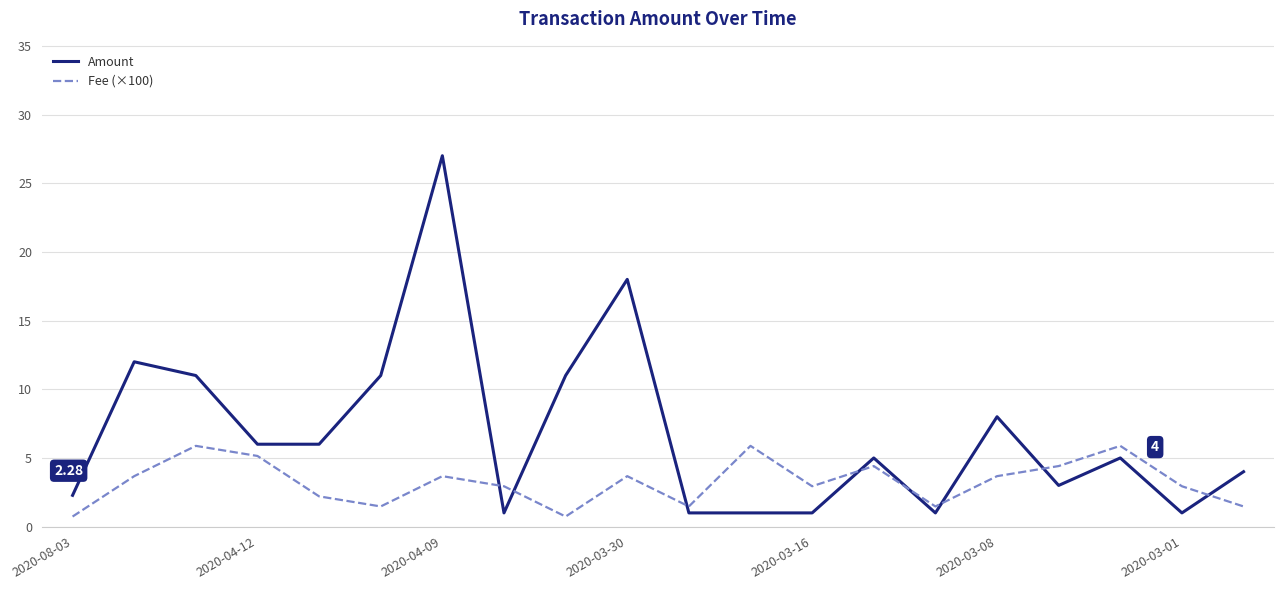

What is the sum of all Amount values?

135.3